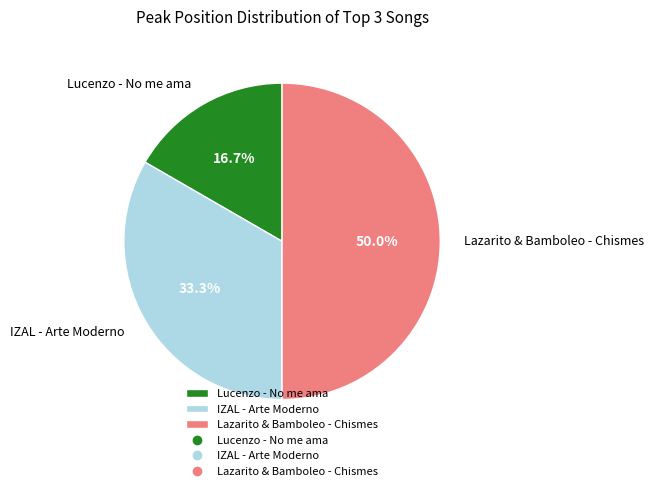

Combined, what portion of the pie is Lazarito & Bamboleo - Chismes and IZAL - Arte Moderno?

83.3%